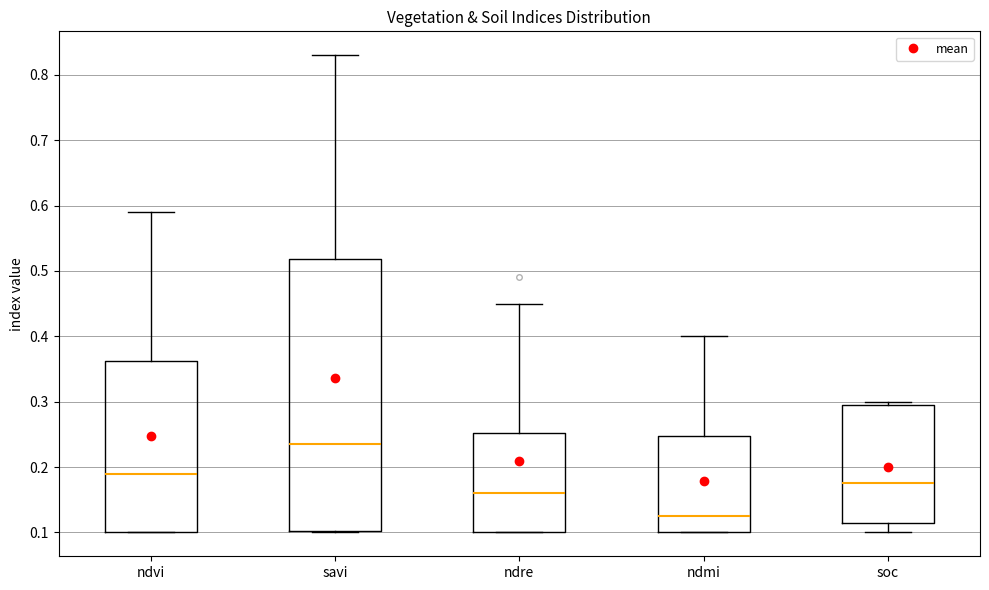

Which box is the tallest, from its lower edge to its upper edge?

savi